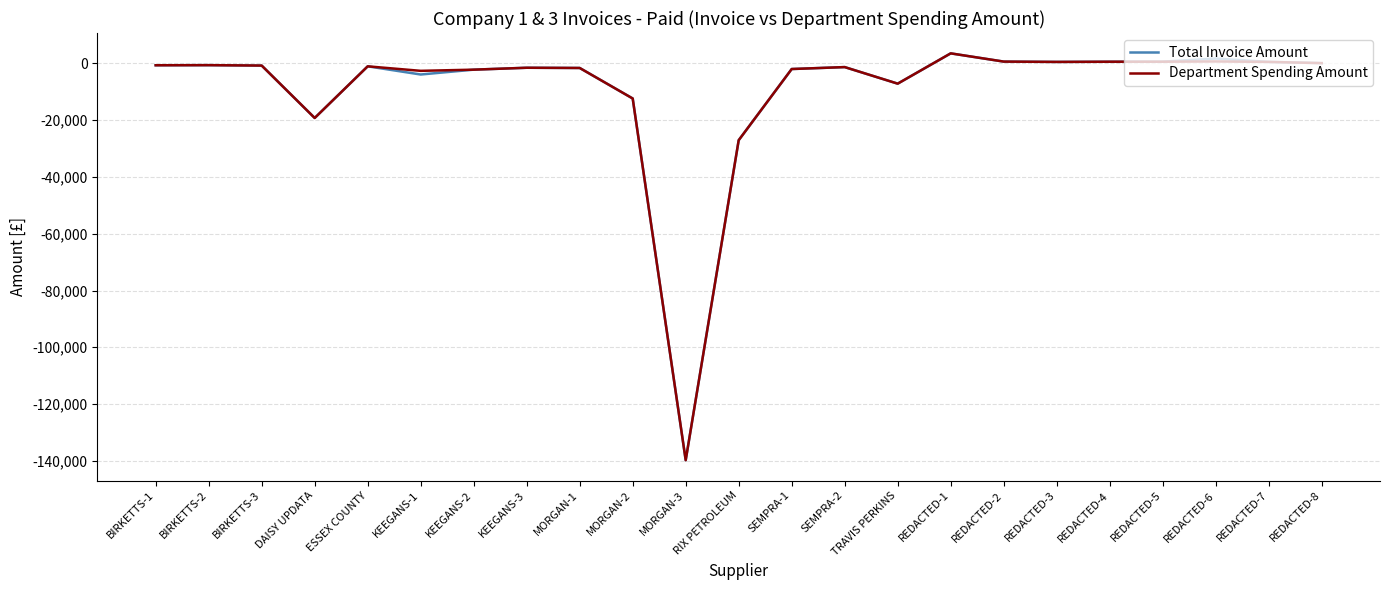

What is the minimum value shown in the chart?

-139801.2